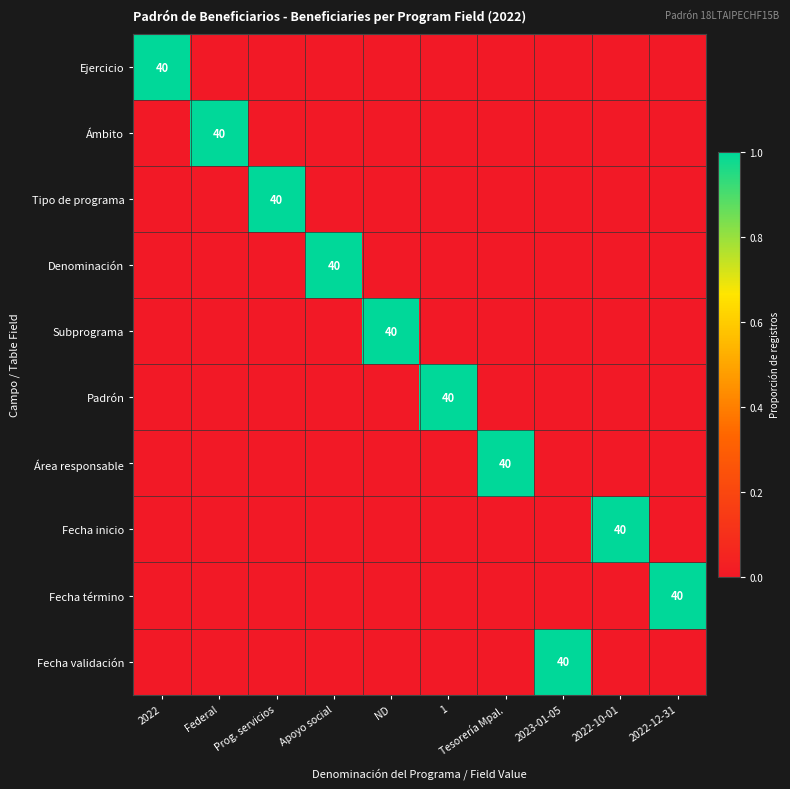

Which category has the lowest value across all series?

Federal